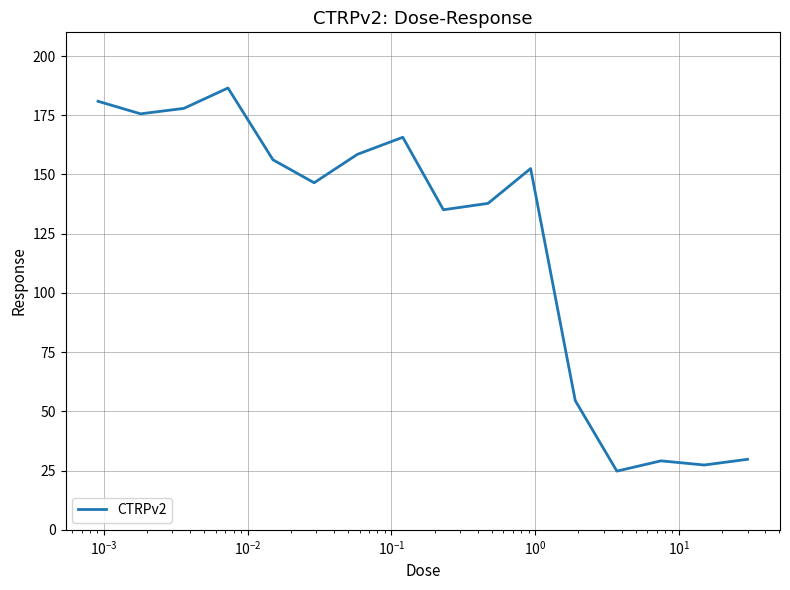

What is the smallest value displayed?

24.8